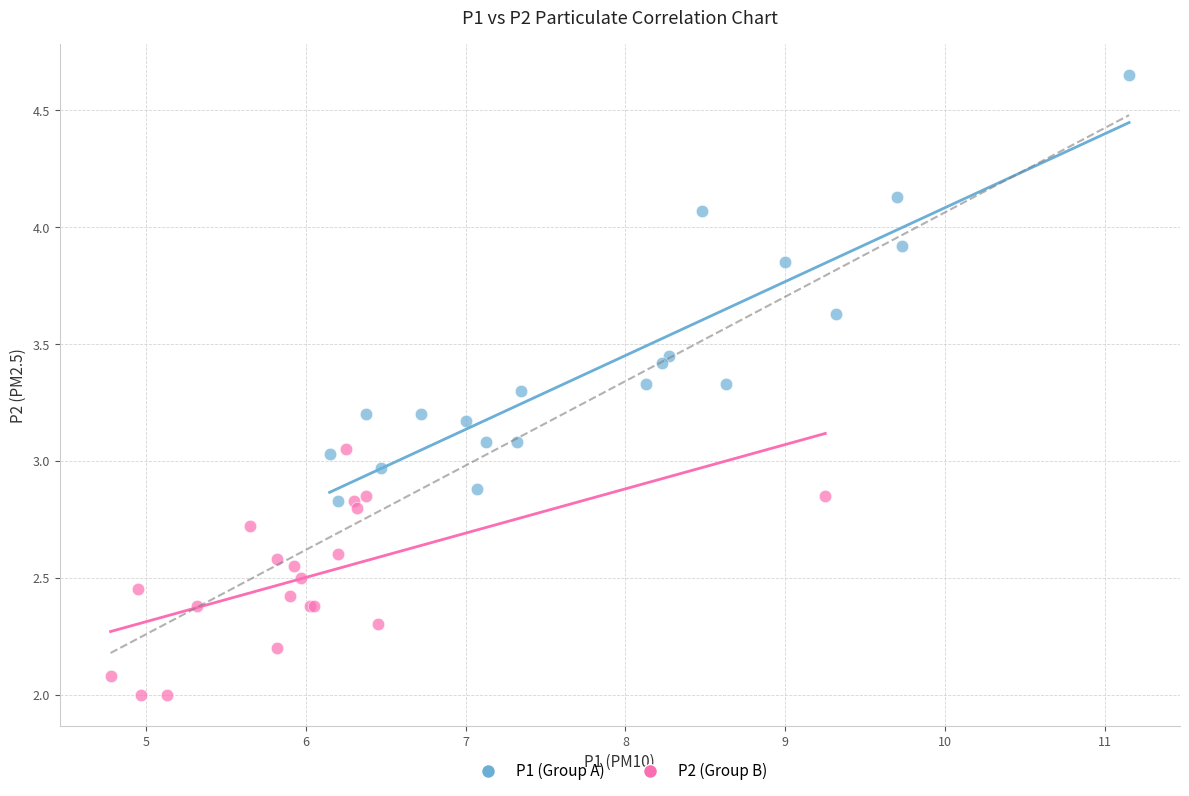

Which series has the largest Y range (max minus min)?

P1 (Group A)